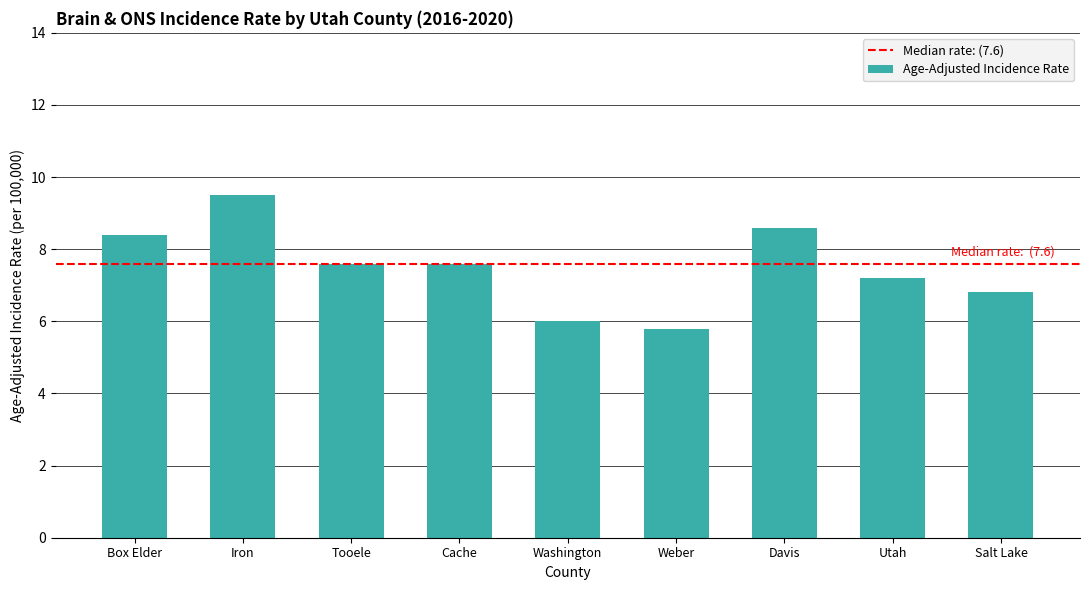

What is the difference between the second highest and minimum values?

2.8